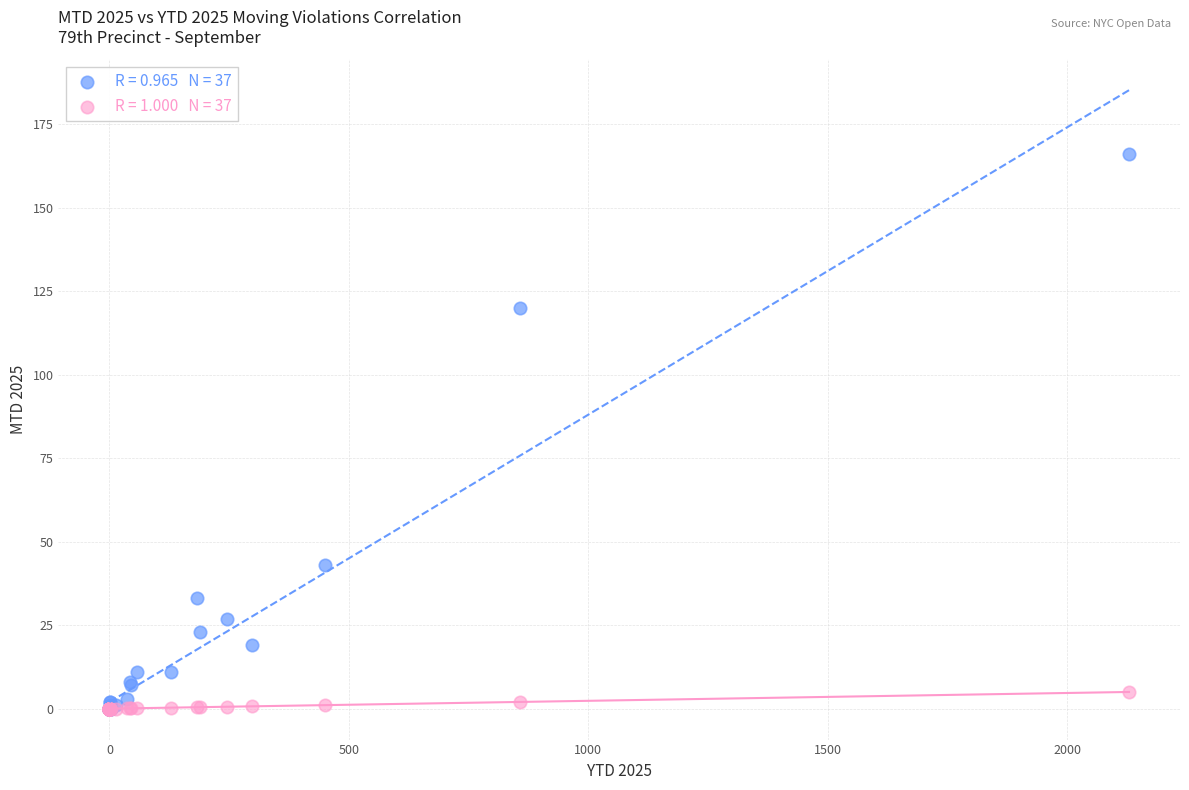

Across all series, what Y value is closest to 83?

120.0